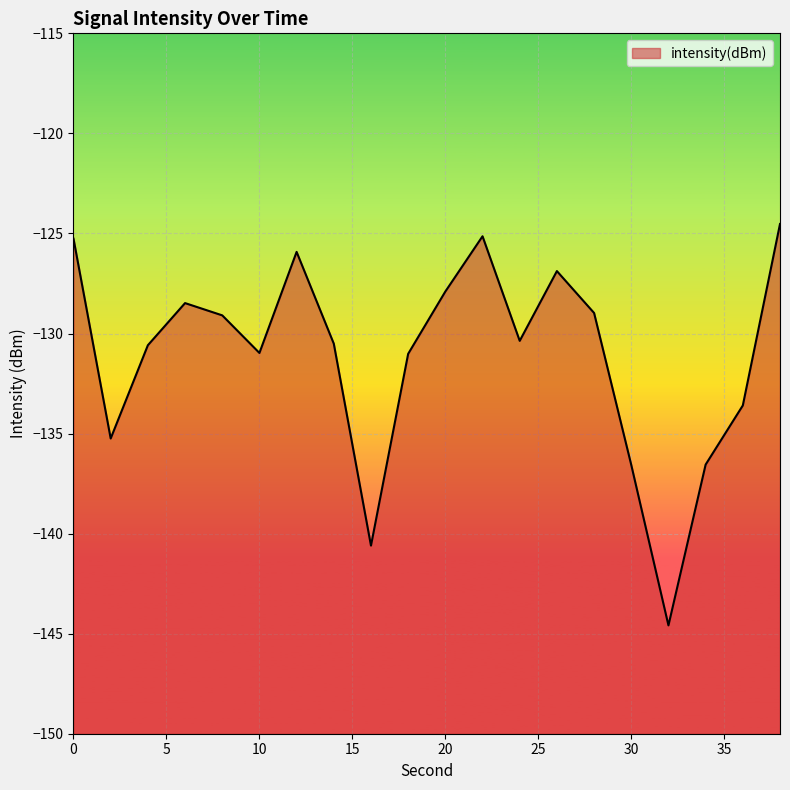

What is the sum of all values?

-2622.8